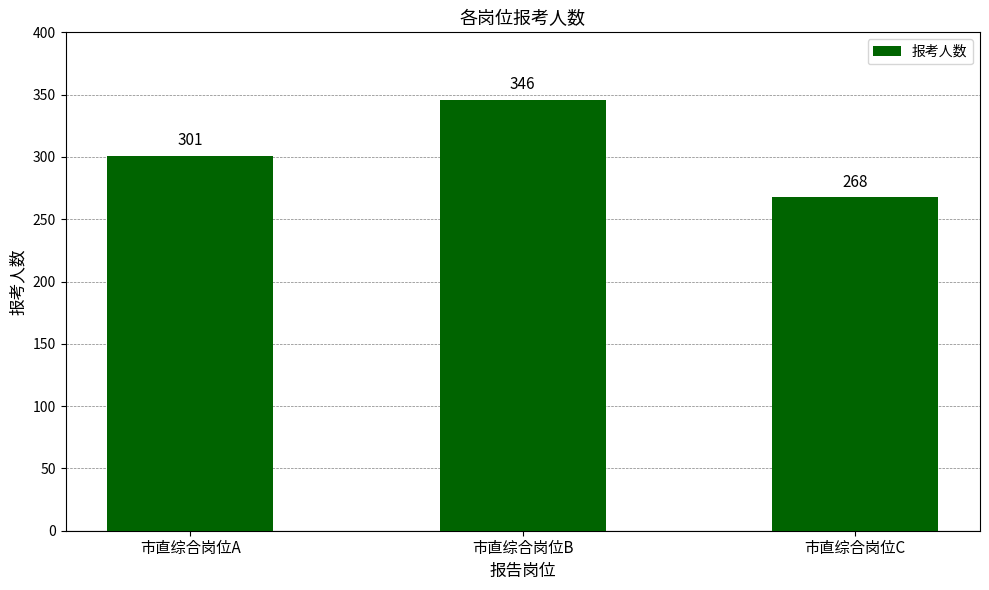

What is the value of the 1st bar from the left?

301